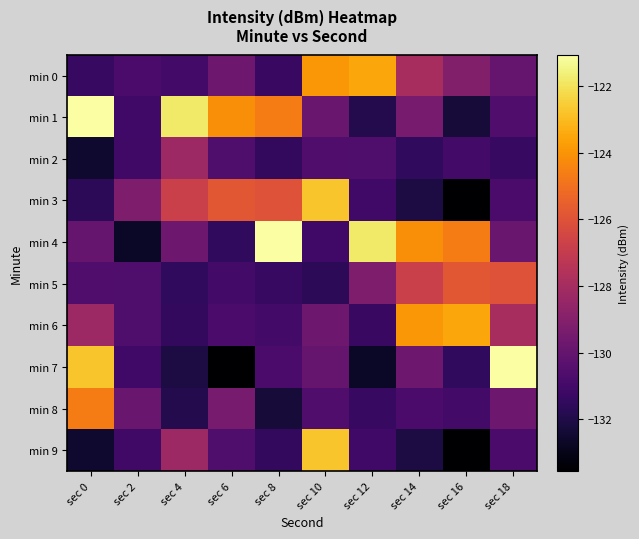

Between sec 2 and sec 14, which is larger?

sec 14